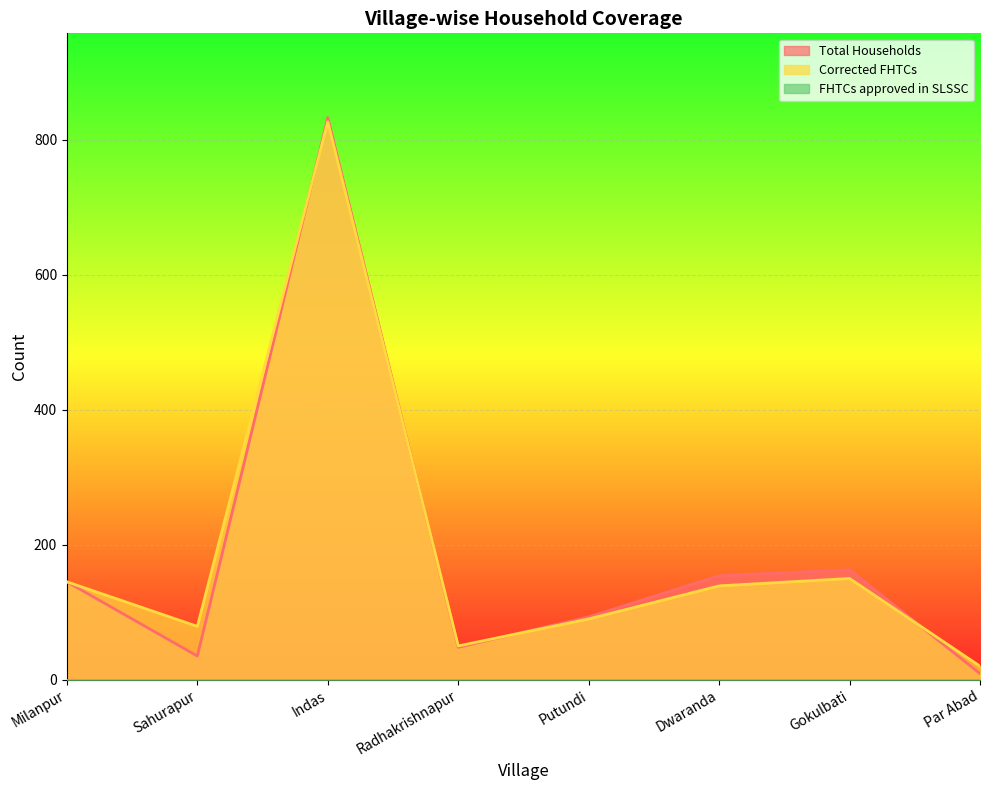

Reading left to right, list all the values displayed in this chart.

Total Households: Milanpur=145	Sahurapur=35	Indas=833	Radhakrishnapur=48	Putundi=93	Dwaranda=154	Gokulbati=163	Par Abad=9
Corrected FHTCs: Milanpur=145	Sahurapur=79	Indas=827	Radhakrishnapur=50	Putundi=90	Dwaranda=139	Gokulbati=150	Par Abad=20